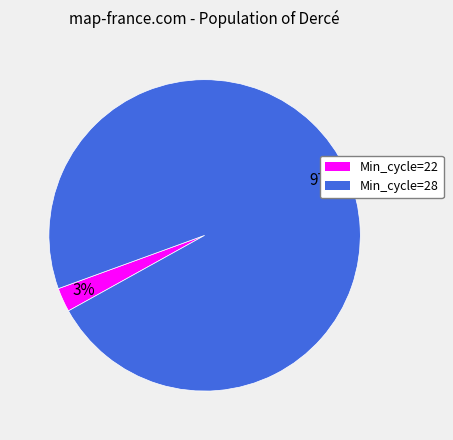

Between Min_cycle=22 and Min_cycle=28, which is larger?

Min_cycle=28